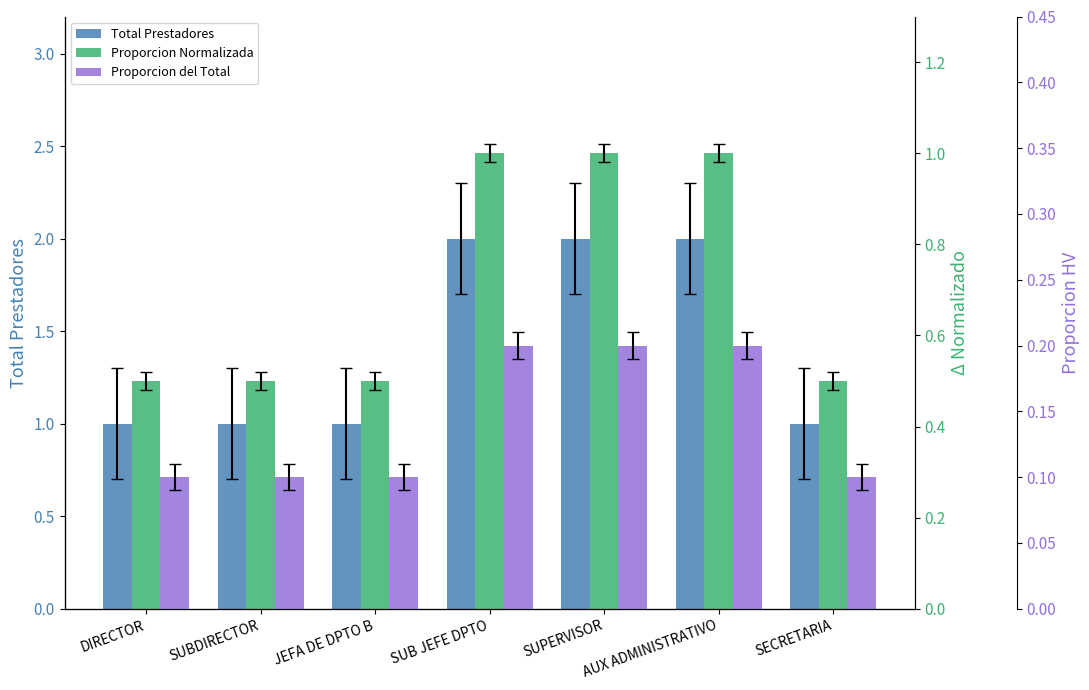

What is the difference between the second highest and second lowest values in the Proporcion Normalizada series?

0.5